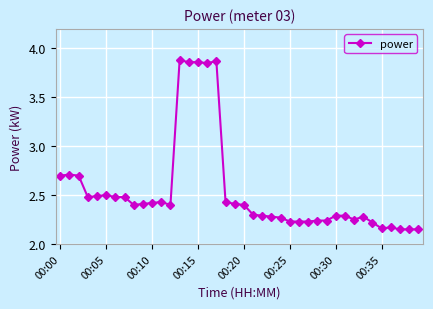

True or false: the data has more than 2 interior local peaks.

True